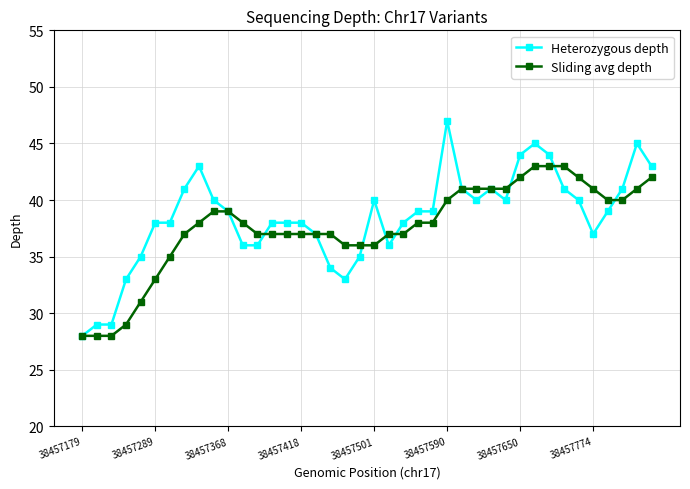

What is the minimum value for Heterozygous depth?

28